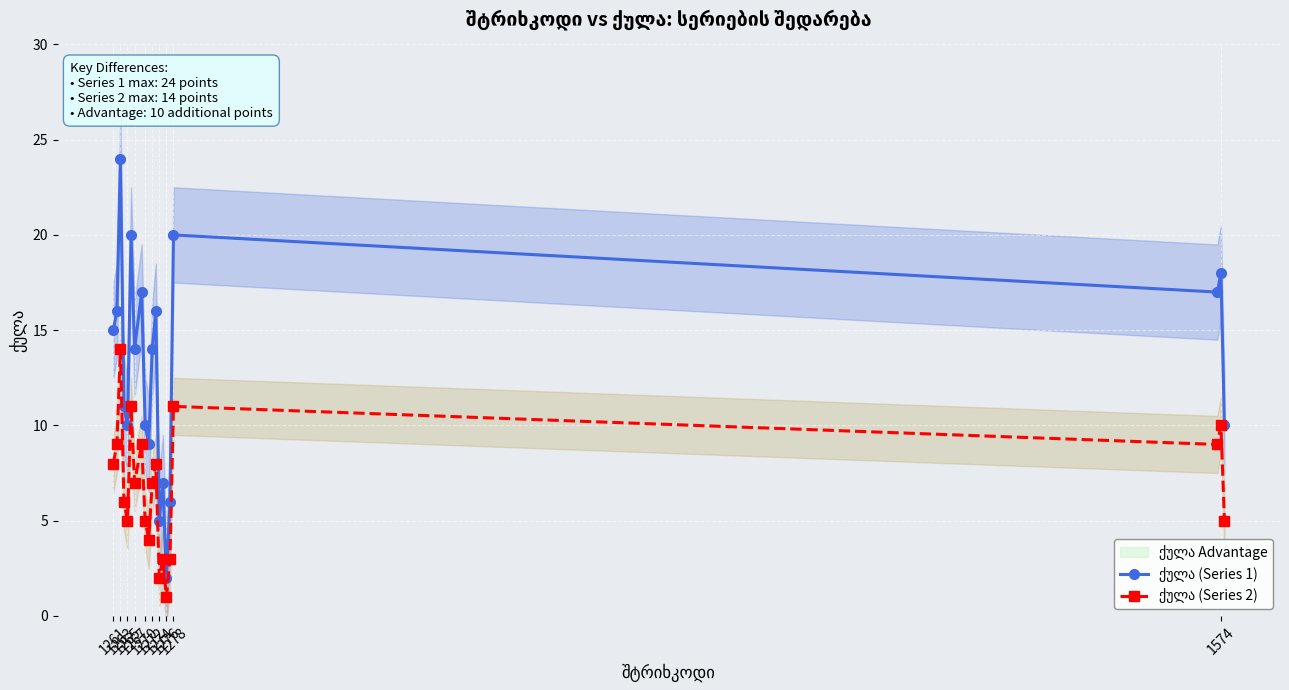

Rank the series by their maximum value, from highest to lowest.

ქულა (Series 1), ქულა (Series 2)